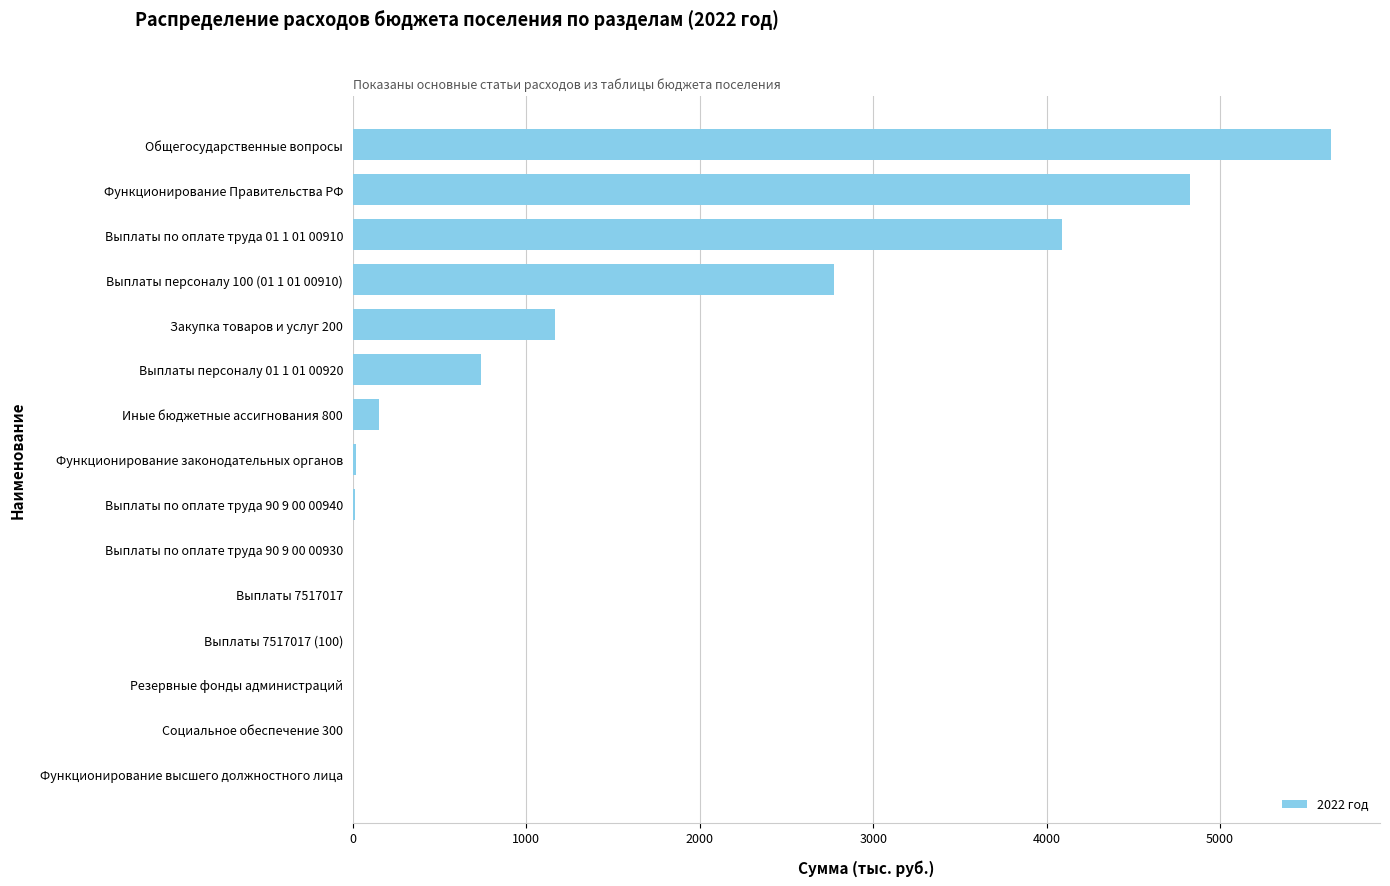

What is the sum of all values?

19410.6